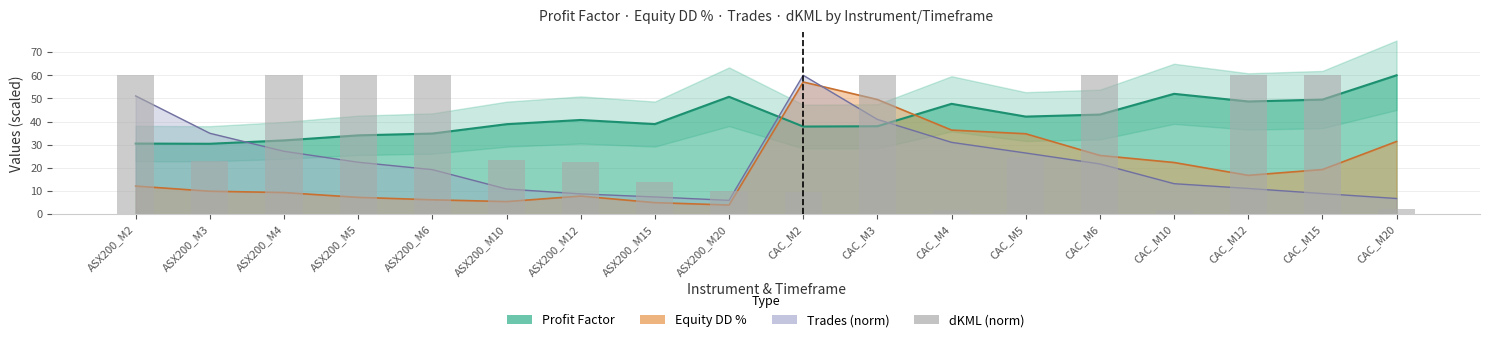

The chart shows a value of 60.0 at CAC_M3. True or false?

True